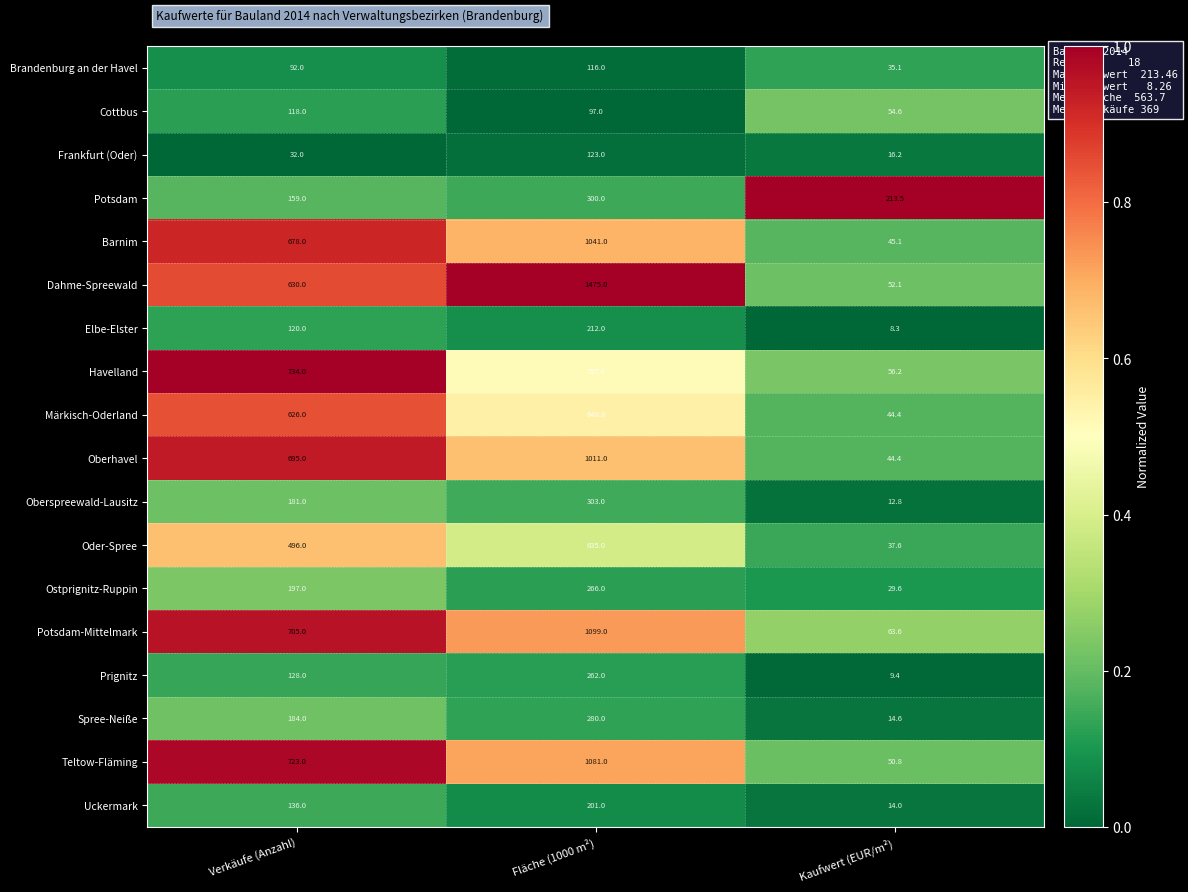

True or false: Oder-Spree has a value of 110.8 at Verkäufe (Anzahl).

False